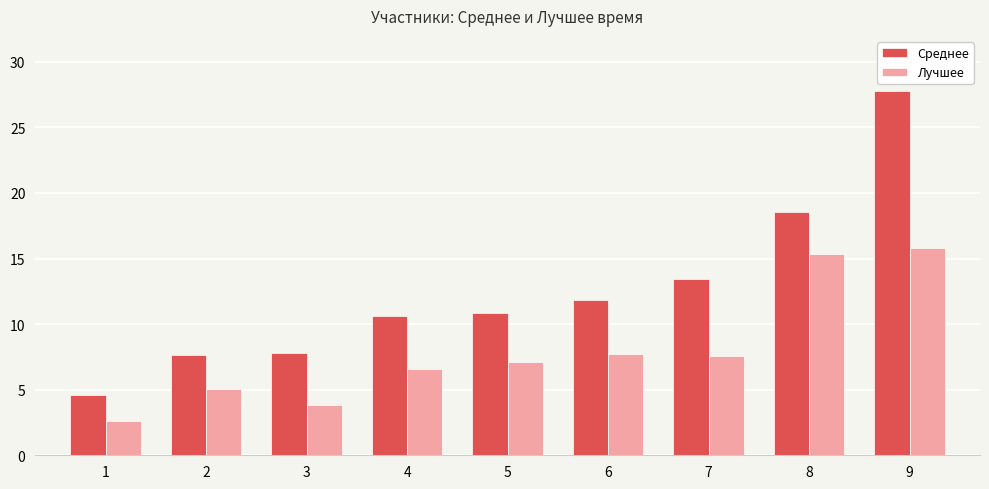

Between 5 and 9, which series saw the biggest shift?

Среднее